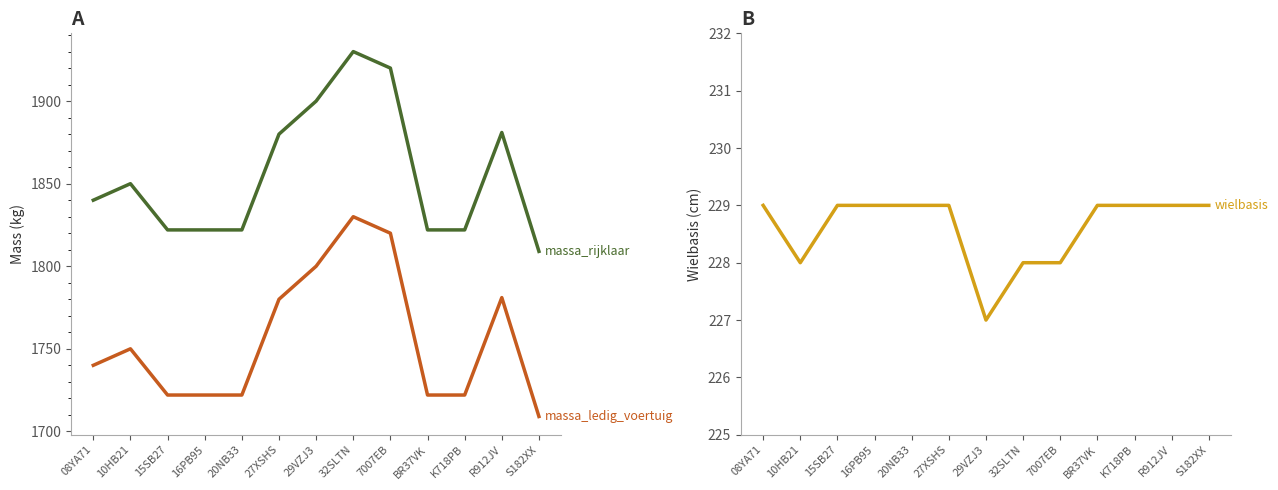

What are all the series names shown in the legend?

massa_ledig_voertuig, massa_rijklaar, wielbasis